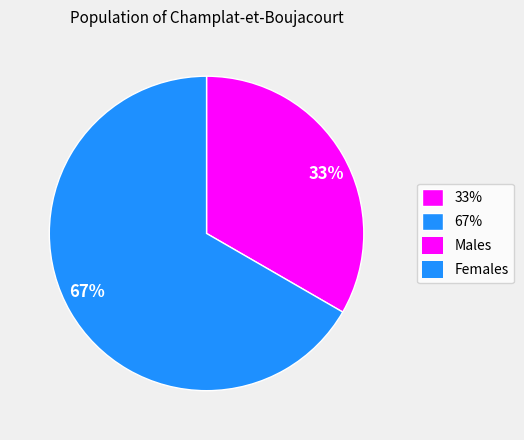

Rank the categories by value from lowest to highest.

33%, 67%